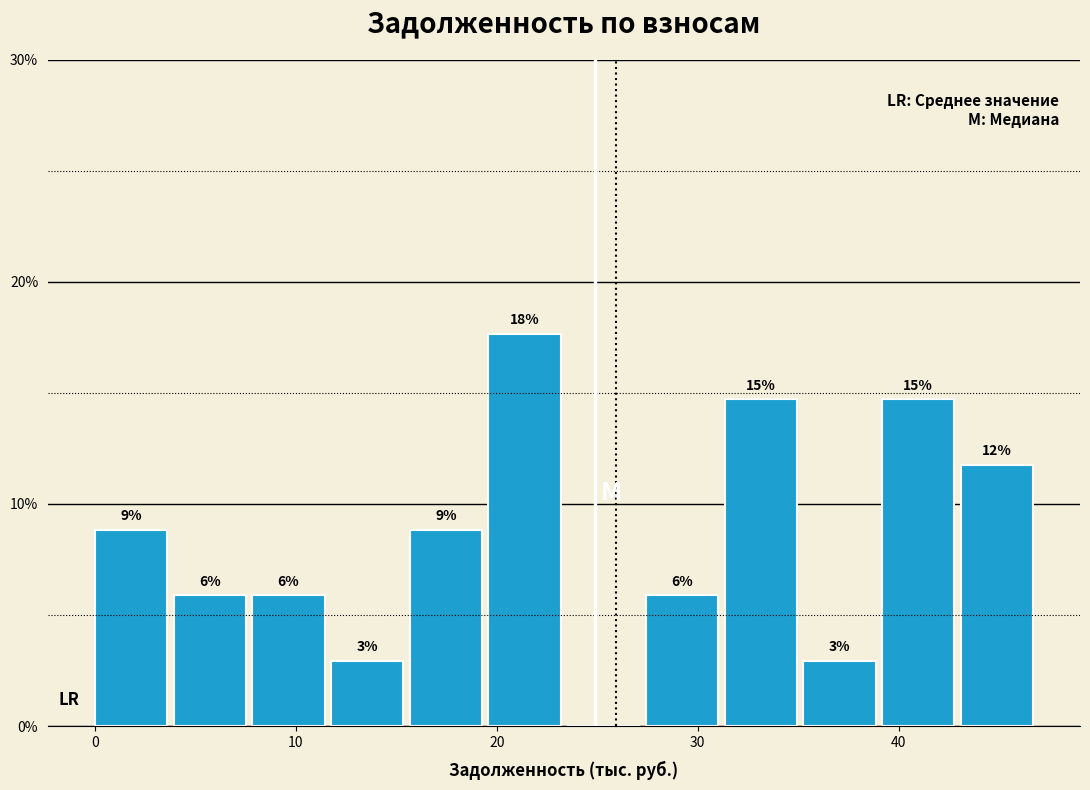

Read against the x-axis, roughly where is the centre of the tallest bar?

21